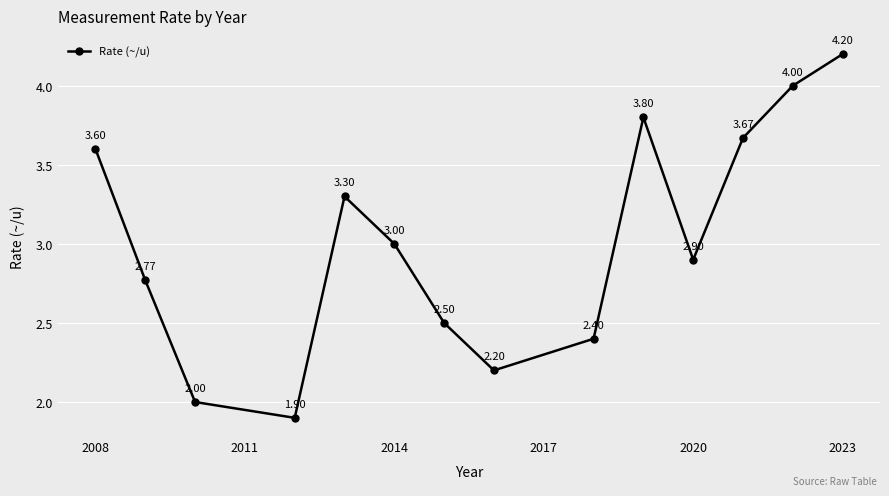

What is the maximum value shown in the chart?

4.2